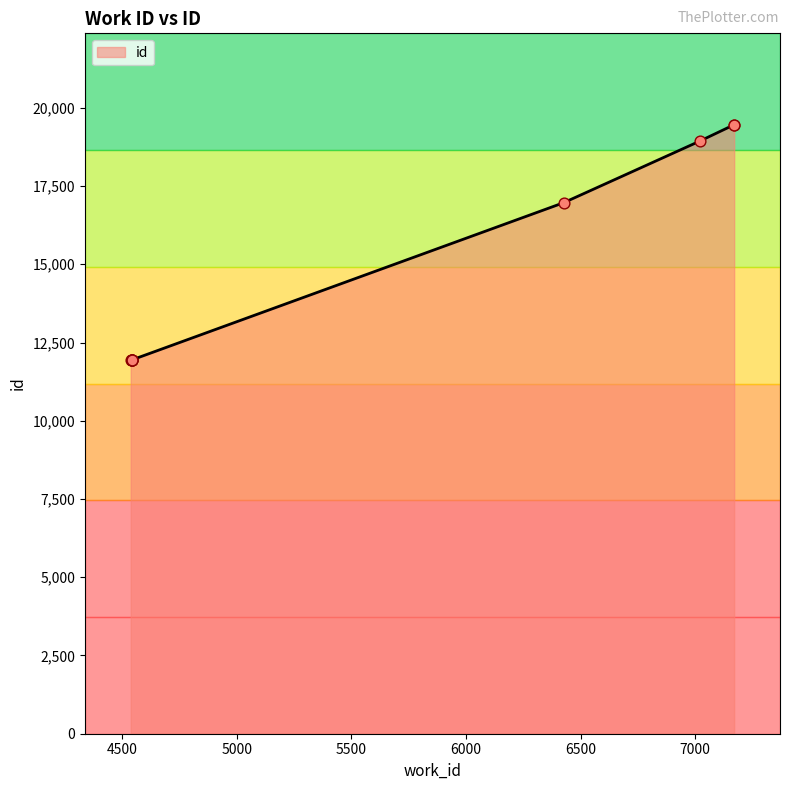

What is the ratio of the value at 4541 to the value at 4542?

1.0